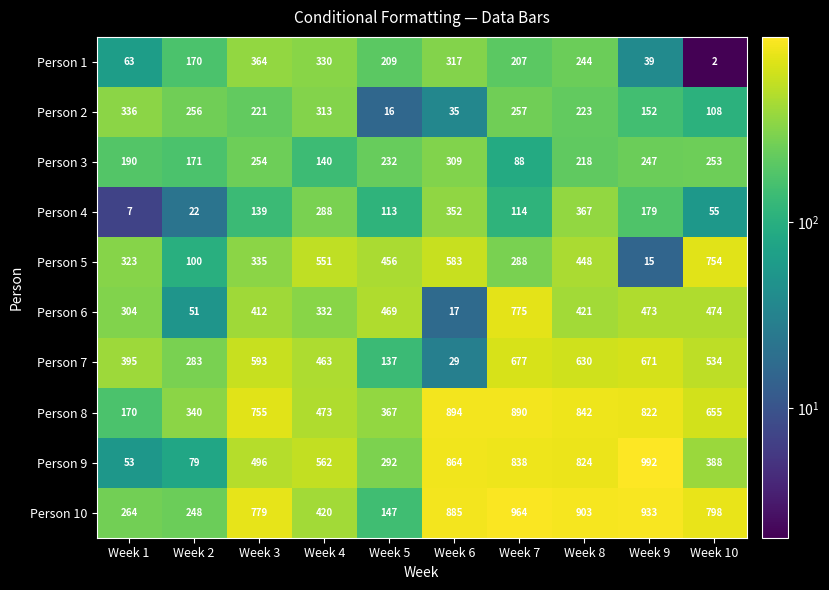

What is the sum of all Person 4 values?

1636